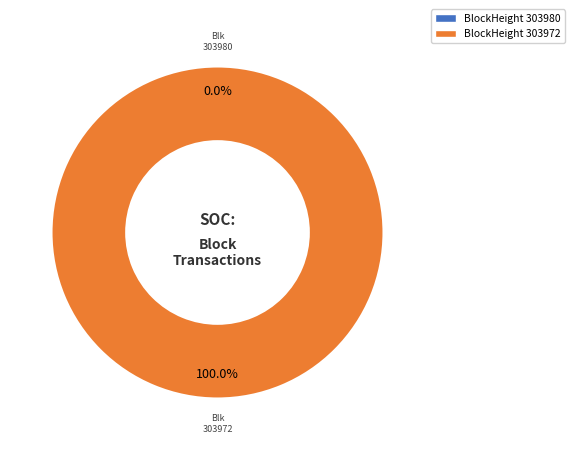

Combined, what portion of the pie is 303972 and 303980?

100.0%